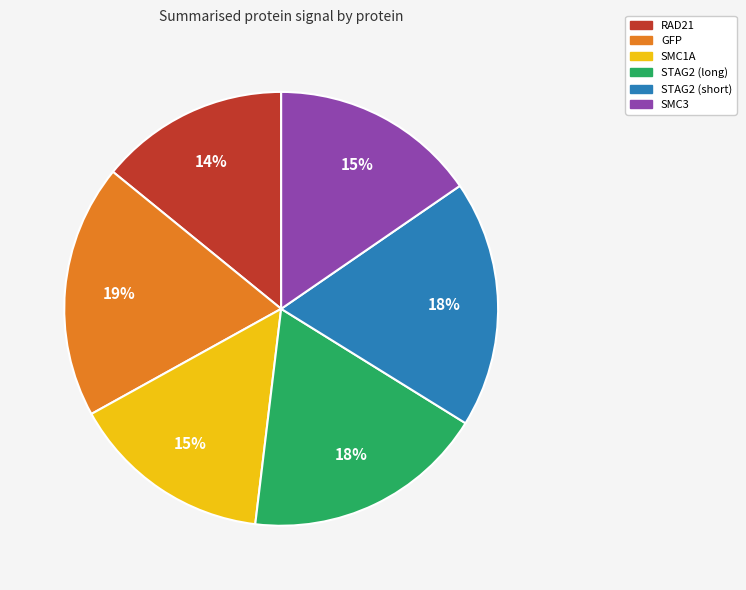

To the nearest percent, what is the average slice percentage?

17%